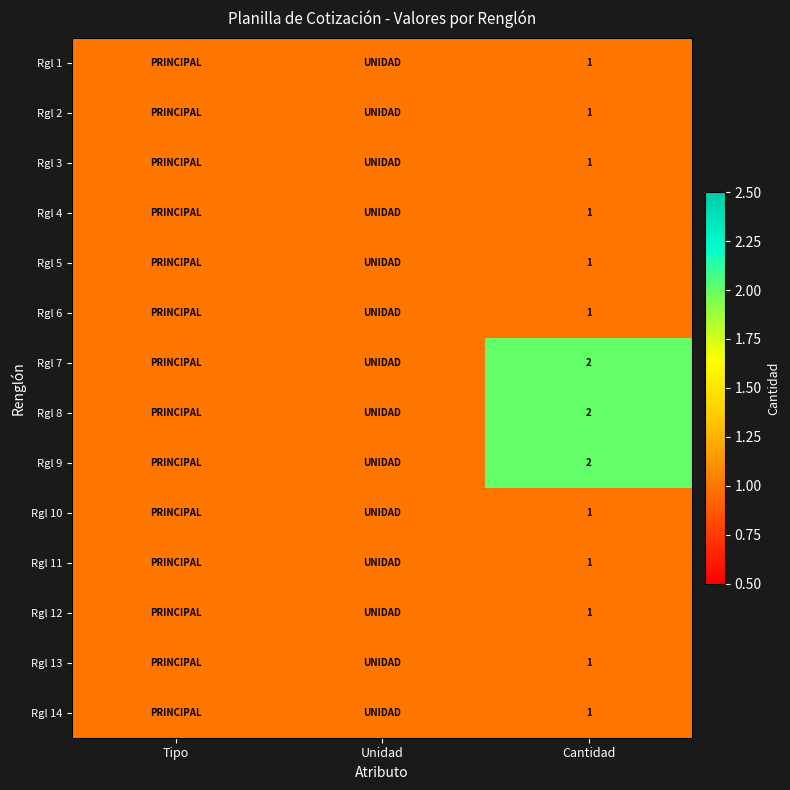

The value of Rgl 4 at Cantidad is 2. True or false?

False